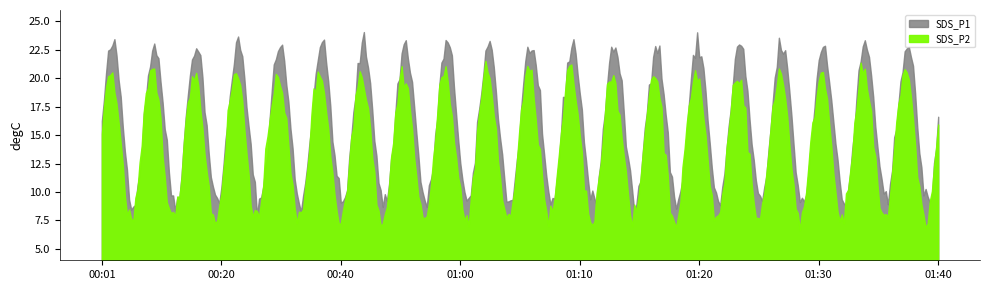

Between 00:23 and 00:35, which is larger?

00:23